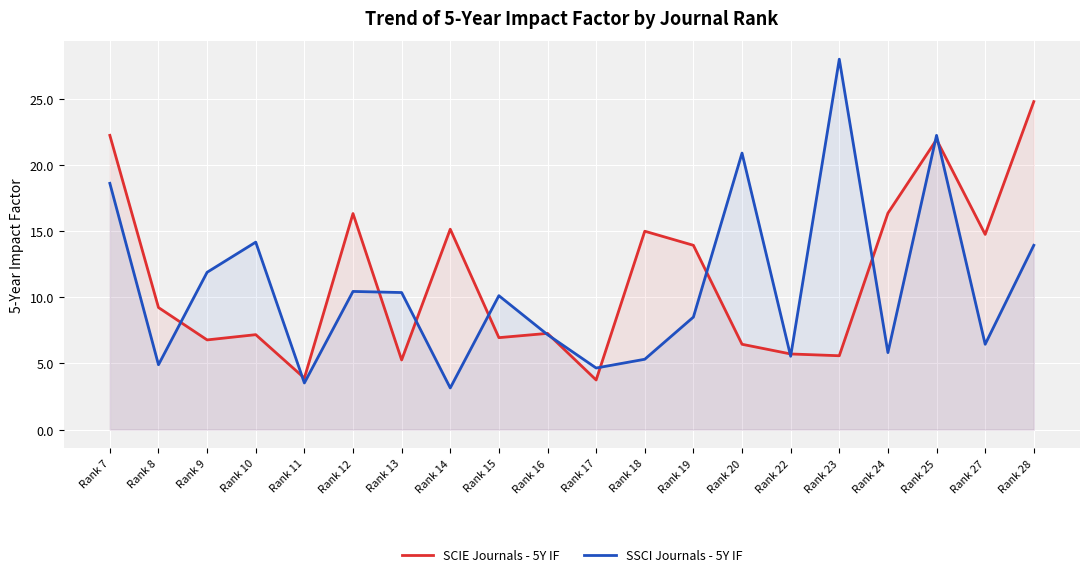

Is it true that SCIE Journals - 5Y IF equals 5.7 at Rank 22?

True